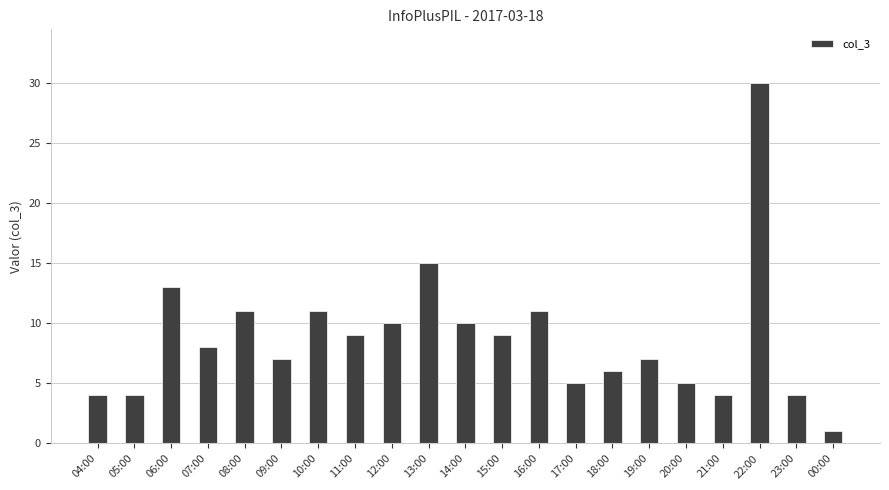

The chart shows a value of 2 at 04:00. True or false?

False